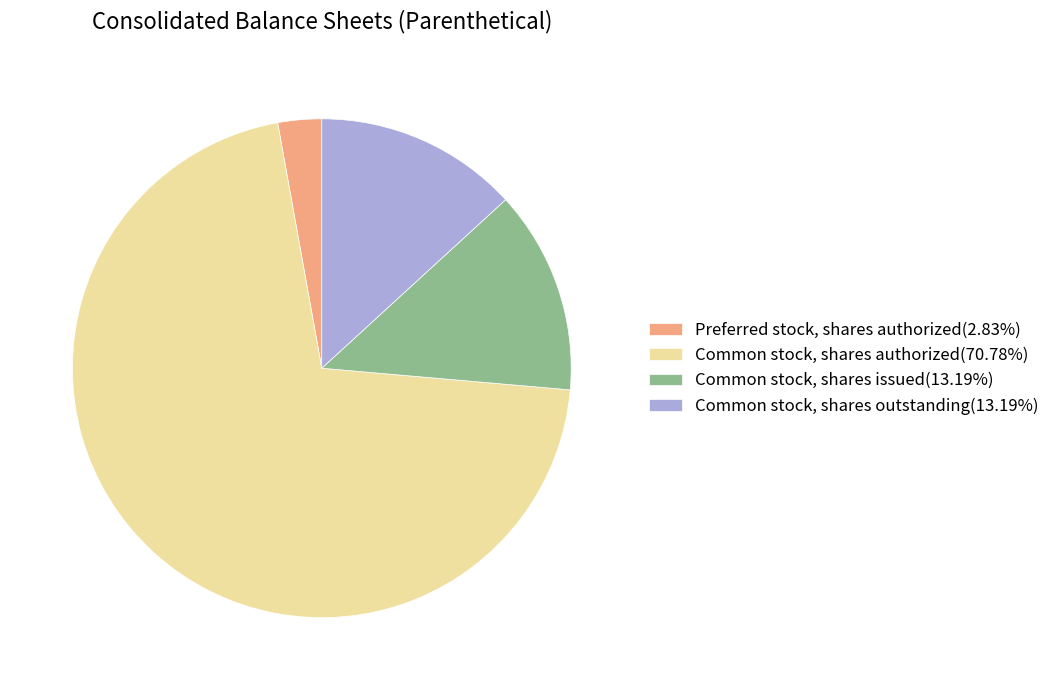

Which slice represents more than half of the pie?

Common stock, shares authorized